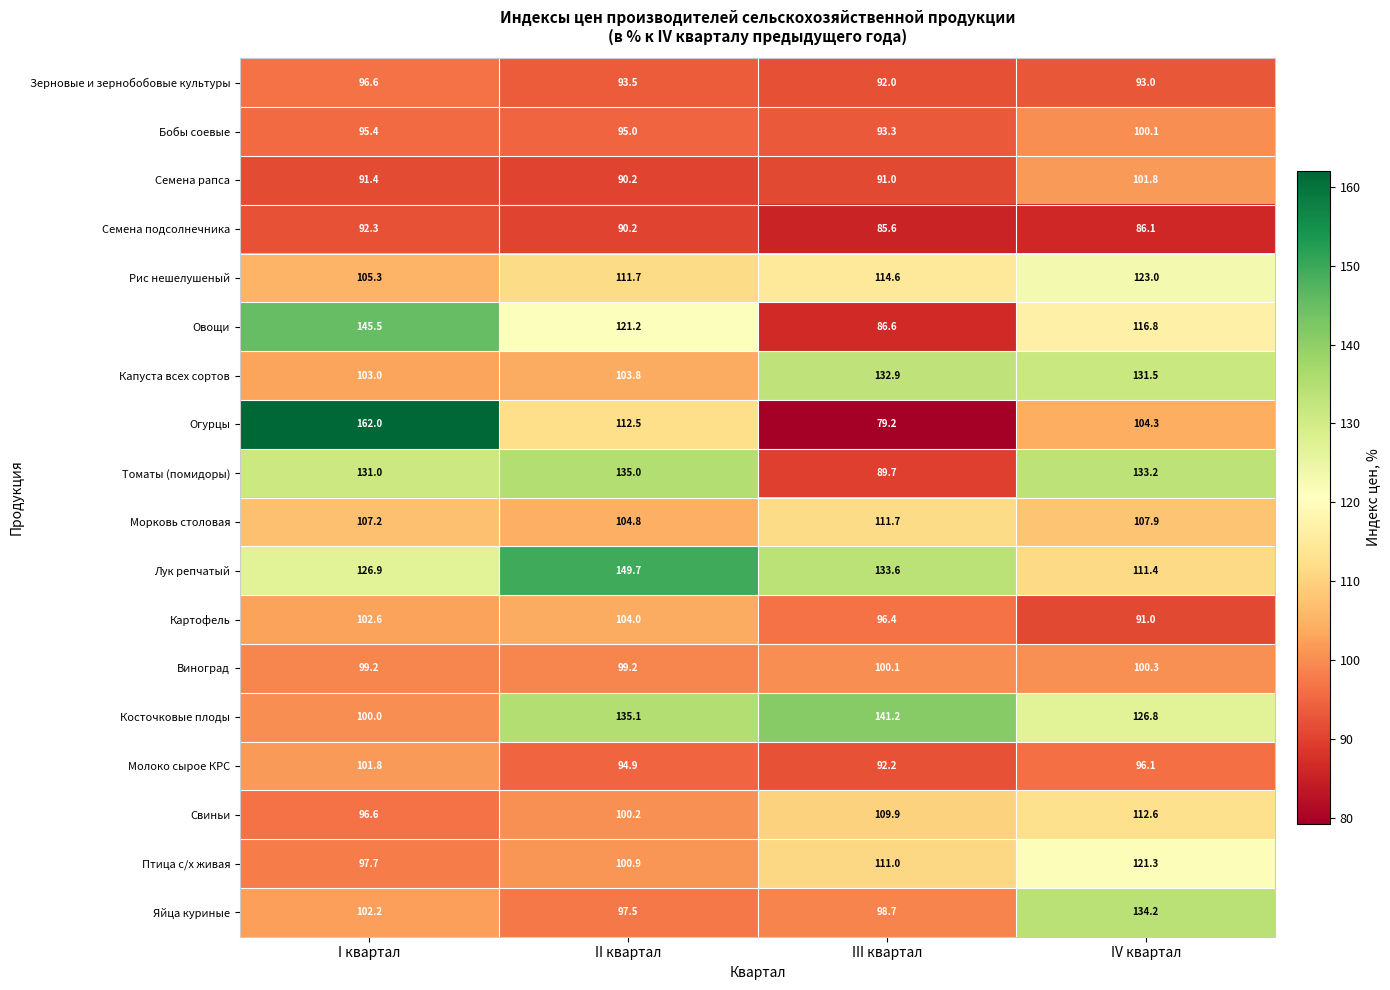

What is the smallest value displayed?

79.2